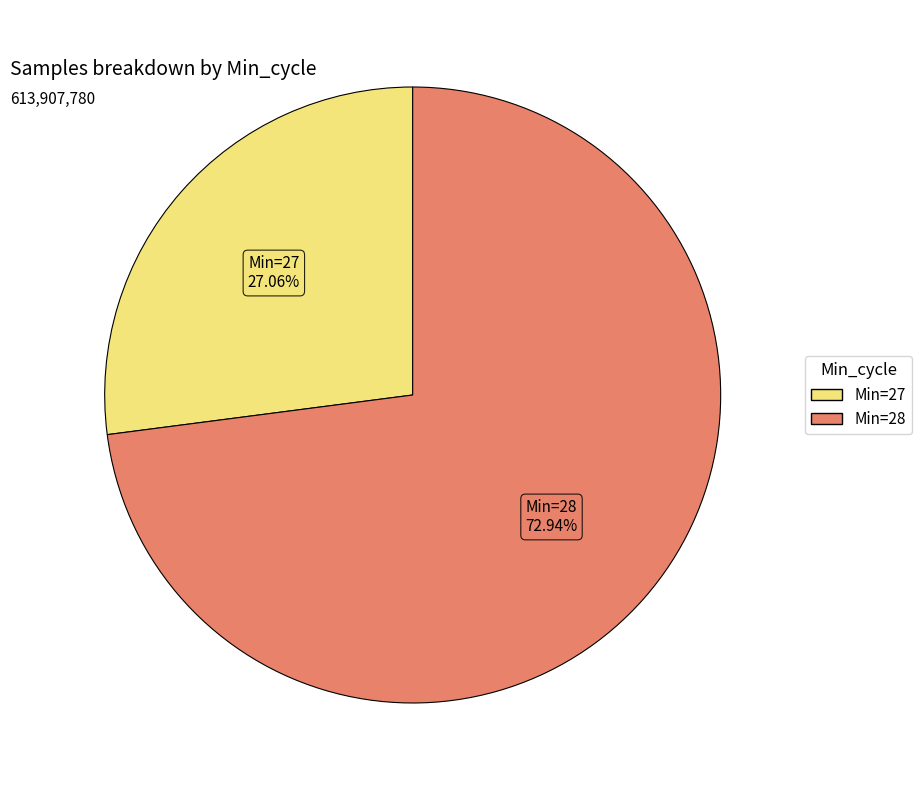

Is there any slice that represents more than half of the pie?

Yes